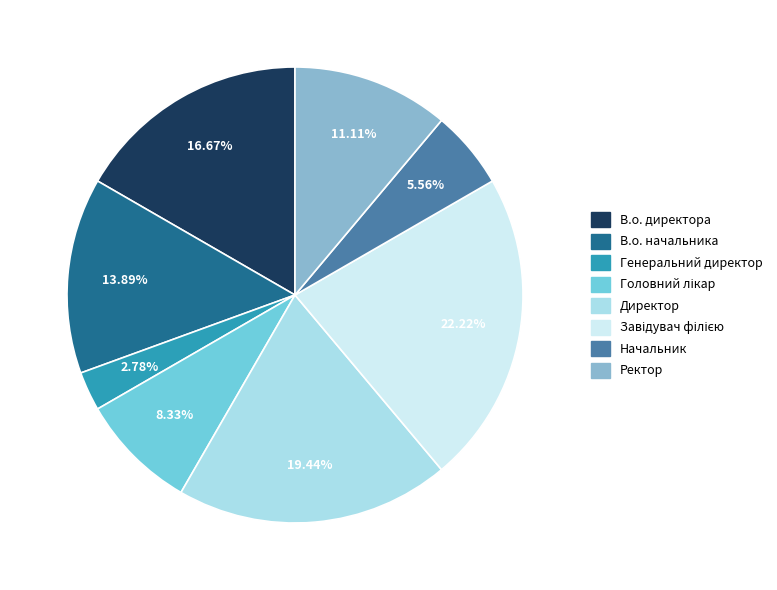

Which slice is the largest?

Завідувач філією